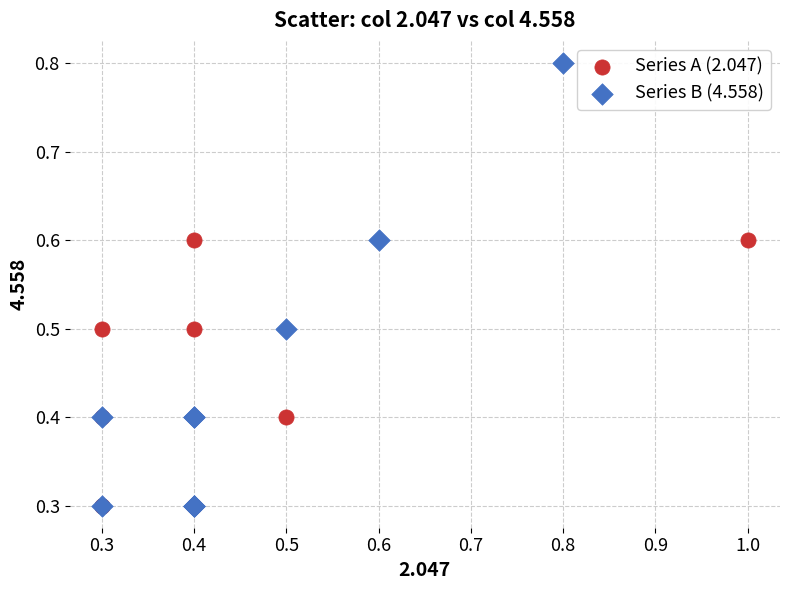

Which series has the largest Y range (max minus min)?

Series B (4.558)